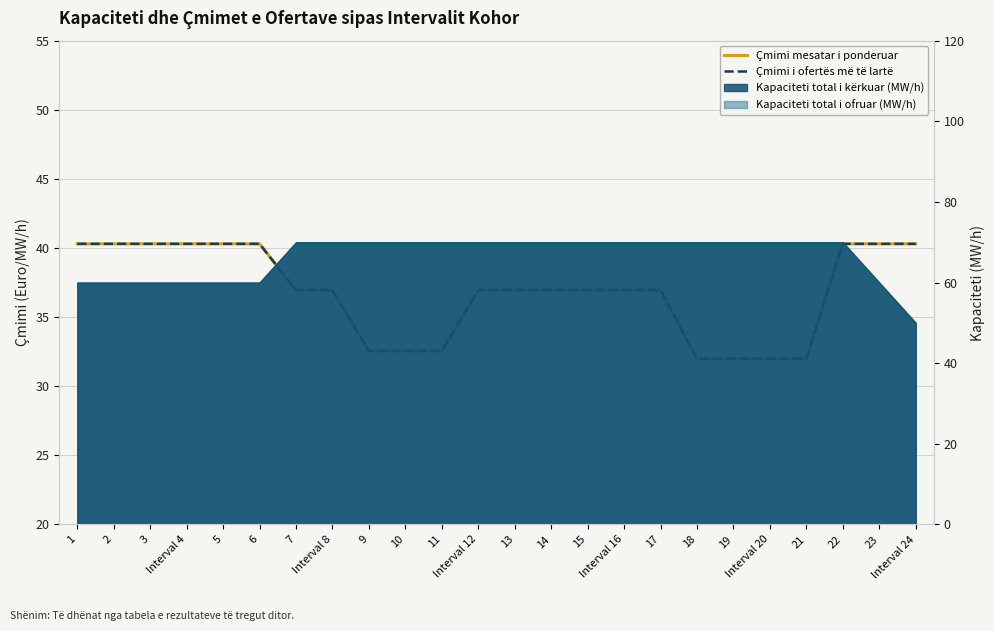

What is the difference between the maximum and minimum values in the Çmimi mesatar i ponderuar series?

8.3